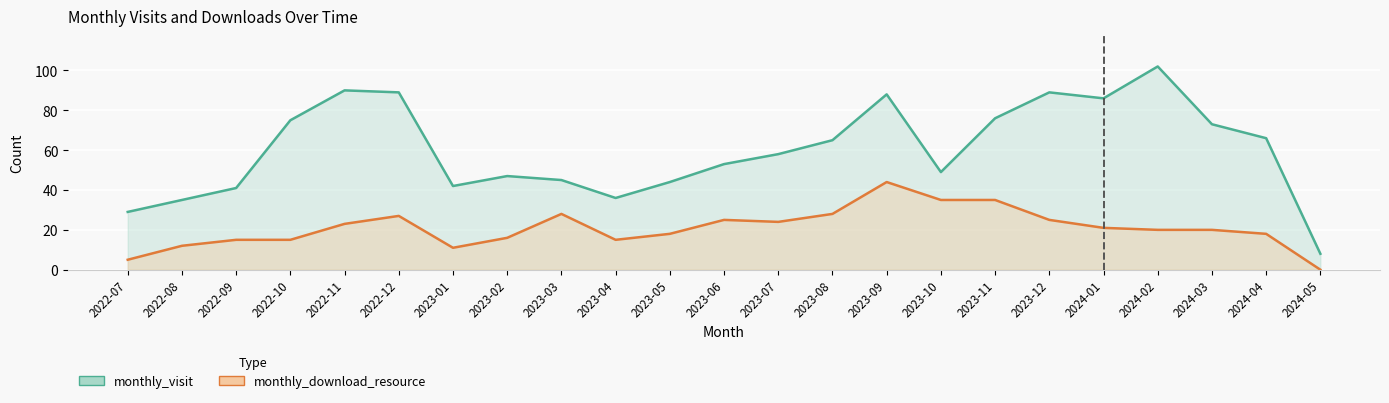

Where does the monthly_download_resource series first go above 20?

2022-11